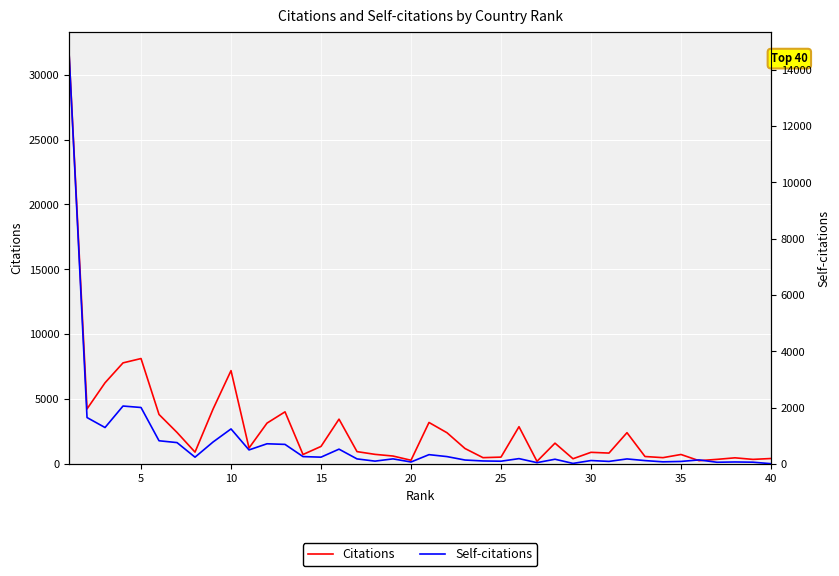

What is the value of the Self-citations point at the 19th from the left?

181